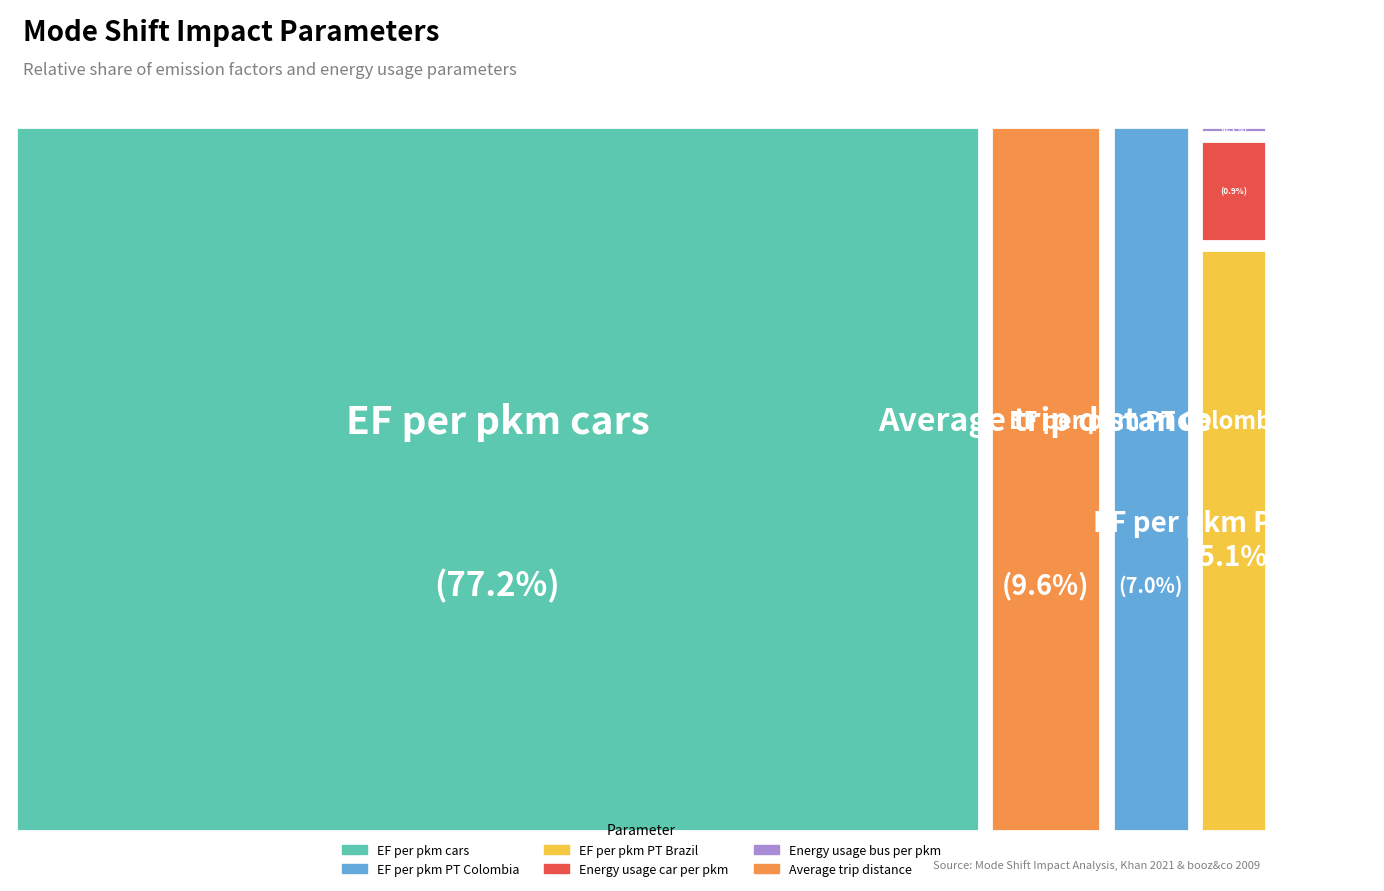

Does EF per pkm cars account for over 50% of the chart?

Yes